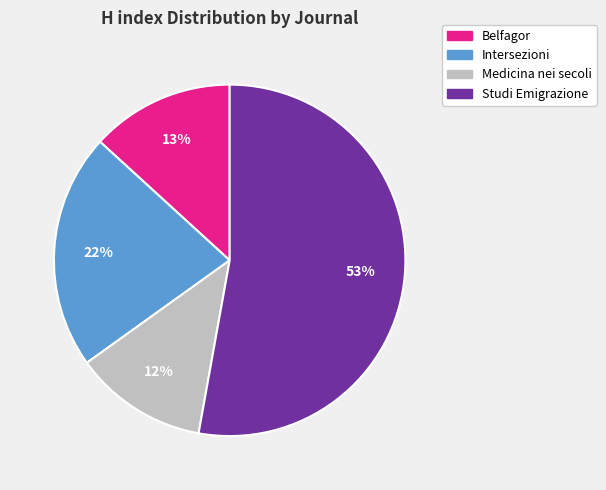

To the nearest percent, what is the combined percentage of Belfagor and Intersezioni?

35%